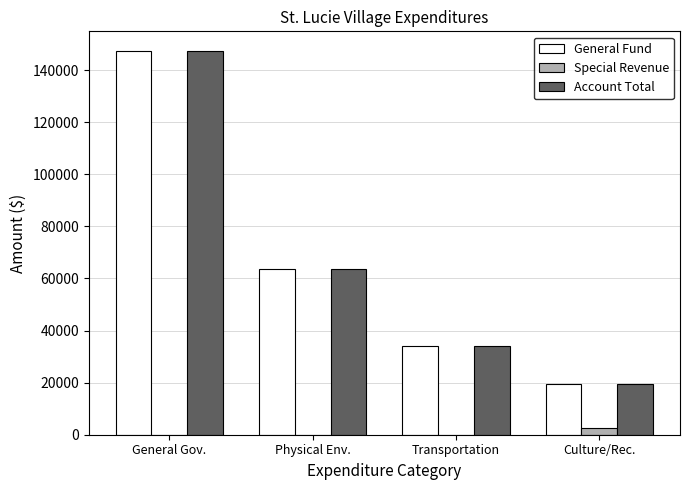

How many Account Total values are between 33907 and 147533?

3